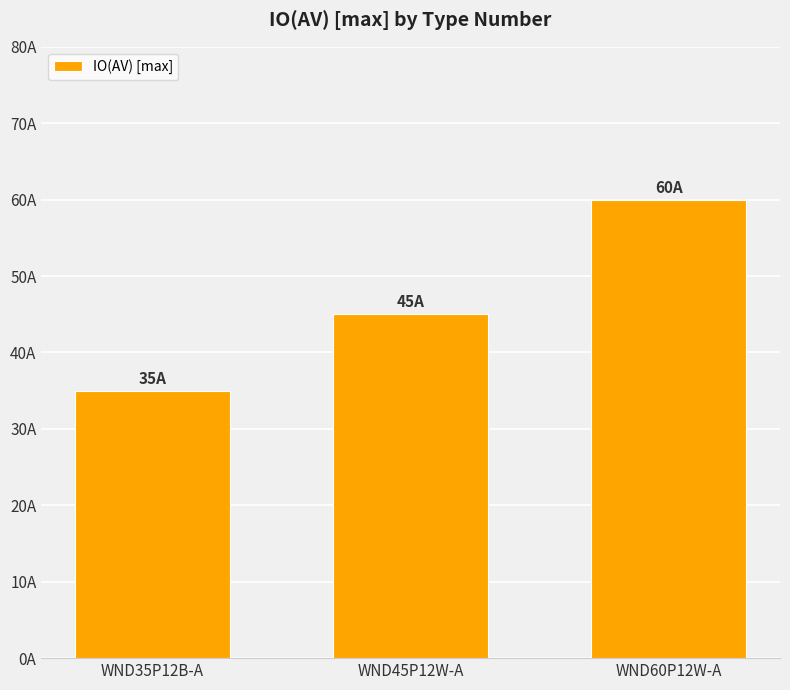

Read the value at WND60P12W-A, to the nearest 10.

60